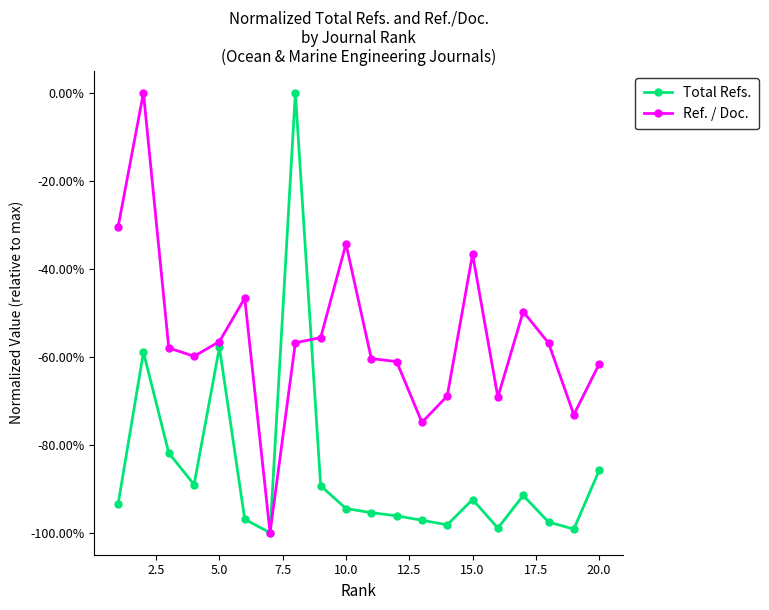

Does the chart display data point markers on the line(s)?

Yes